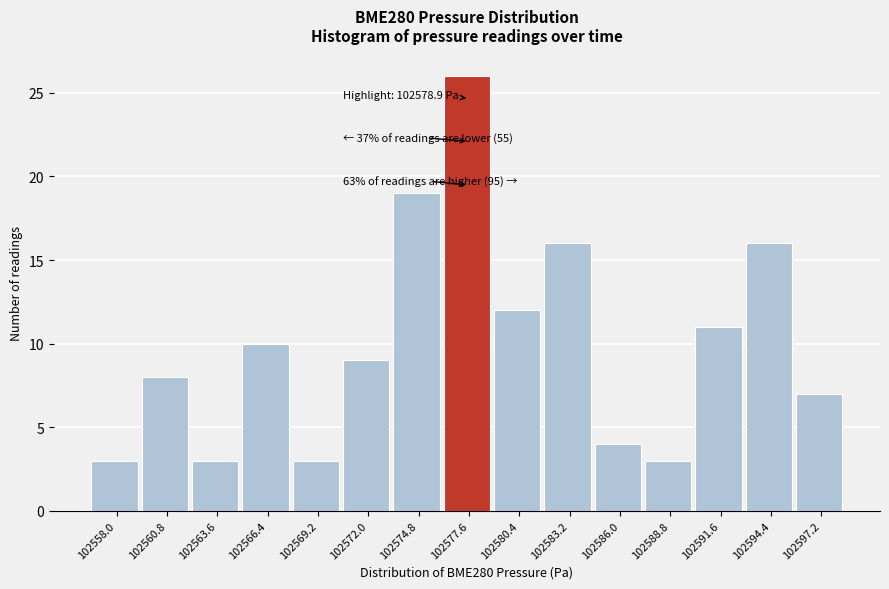

Reading left to right, extract all data points from this chart.

3	8	3	10	3	9	19	26	12	16	4	3	11	16	7